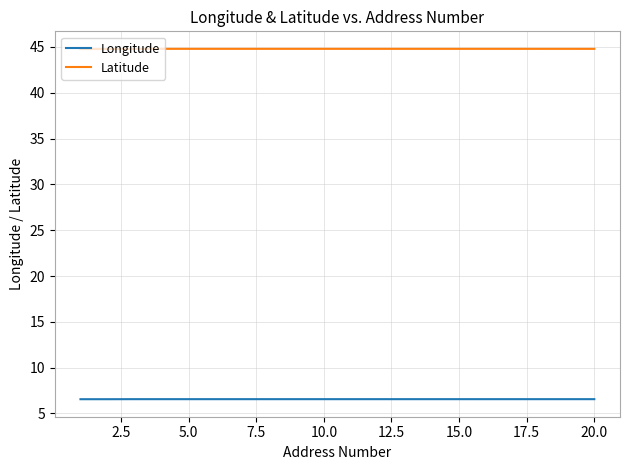

What is the highest value of the Longitude series?

6.6